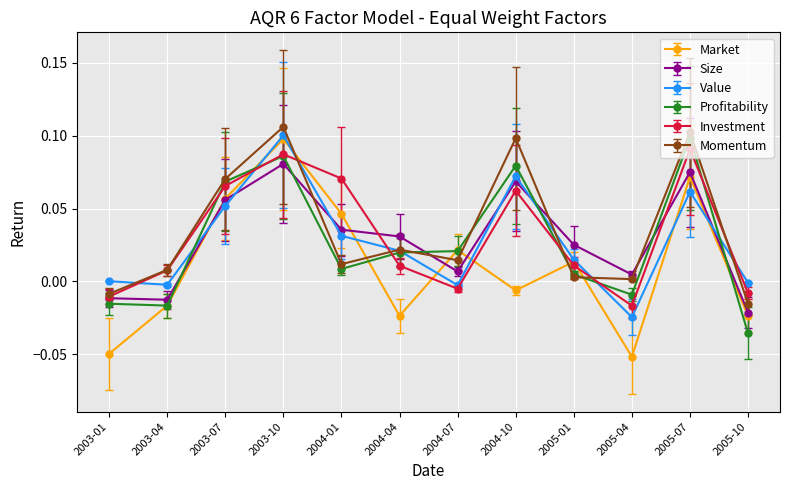

How many values in the Profitability series are below 0?

4